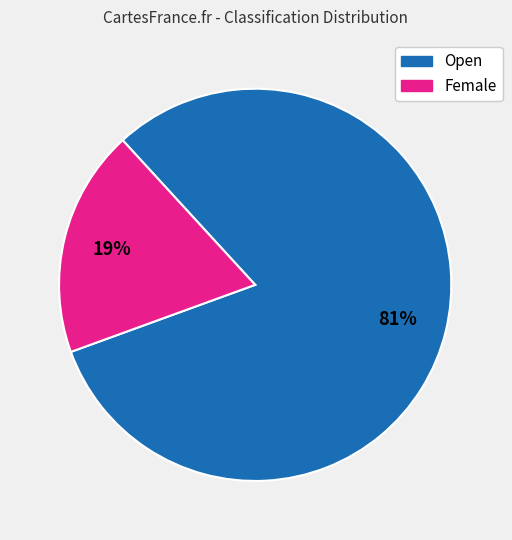

Does any single category account for the majority?

Yes